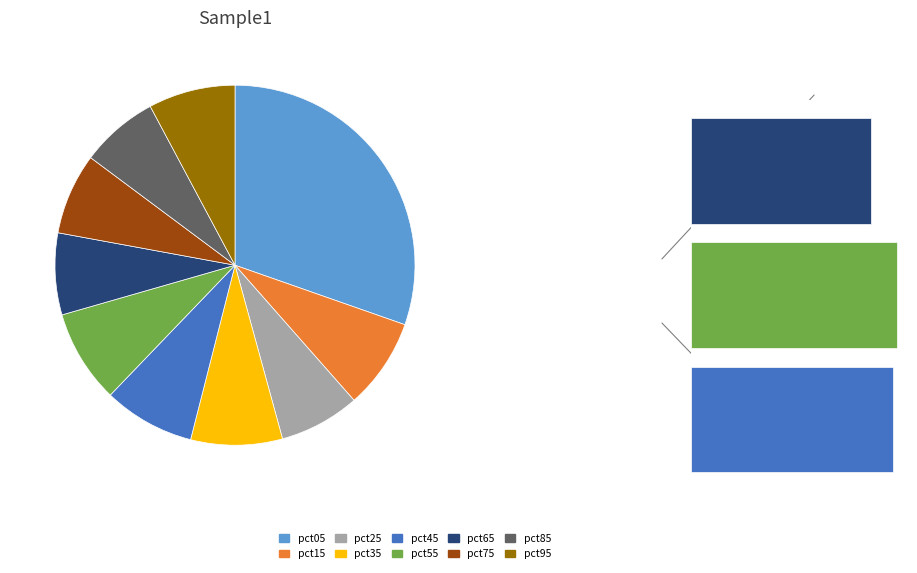

Is there a majority slice in this chart?

No